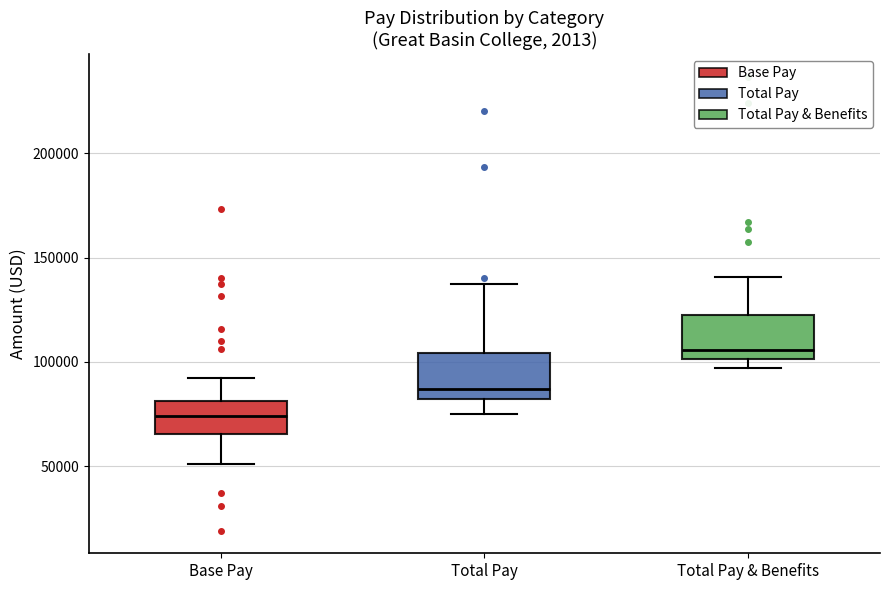

Reading left to right, read every box against the y-axis: the position of its median line, the range the box covers, and the ends of its whiskers. The values are not printed on the chart, so give them approximately, as read against the axis.

Base Pay: median 75000, box 65000 to 80000, whiskers 50000 to 90000
Total Pay: median 85000, box 80000 to 105000, whiskers 75000 to 135000
Total Pay & Benefits: median 105000, box 100000 to 120000, whiskers 95000 to 140000